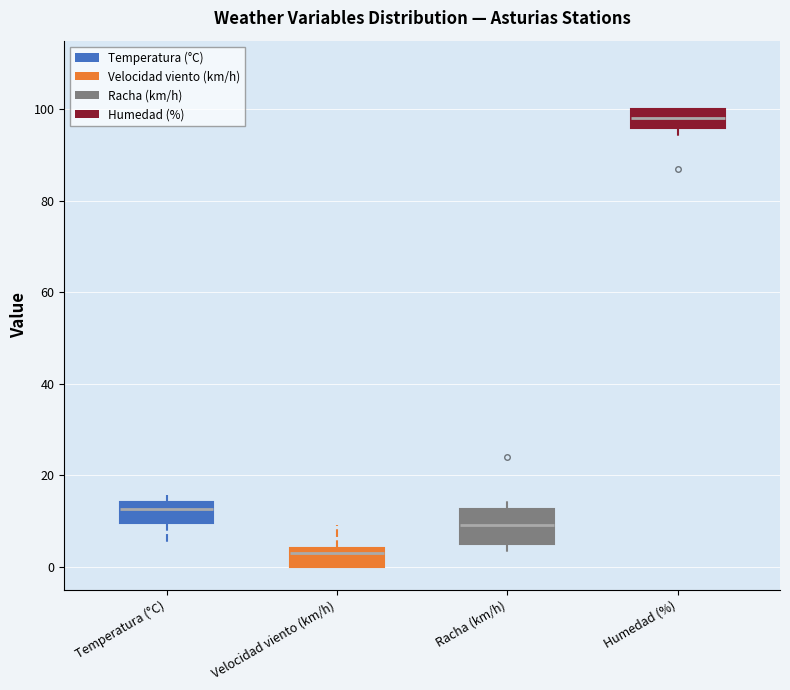

Reading left to right, read every box against the y-axis: the position of its median line, the range the box covers, and the ends of its whiskers. The values are not printed on the chart, so give them approximately, as read against the axis.

Temperatura (°C): median 12, box 10 to 14, whiskers 6 to 16
Velocidad viento (km/h): median 4 (just below the box's upper edge), box 0 to 4, whiskers 0 to 10
Racha (km/h): median 10, box 6 to 12, whiskers 4 to 16
Humedad (%): median 98, box 96 to 100, whiskers 94 to 100